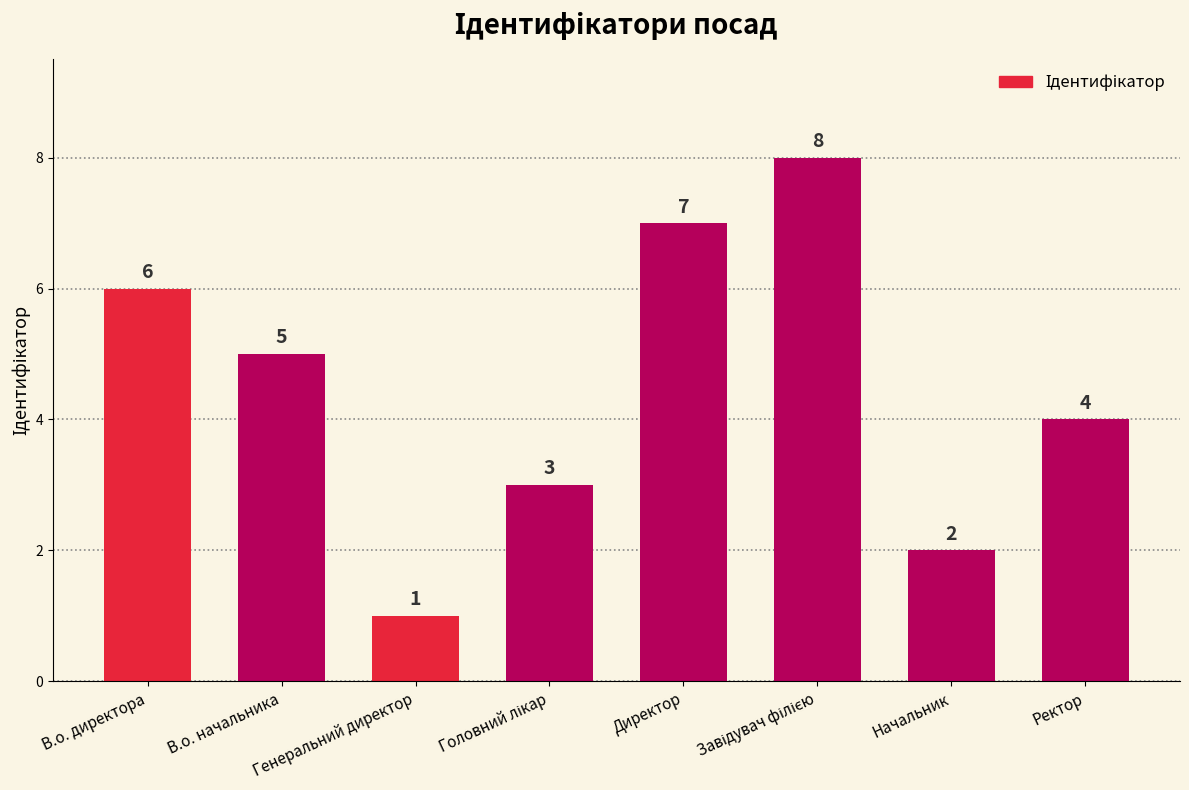

What is the value of the 7th bar from the left?

2